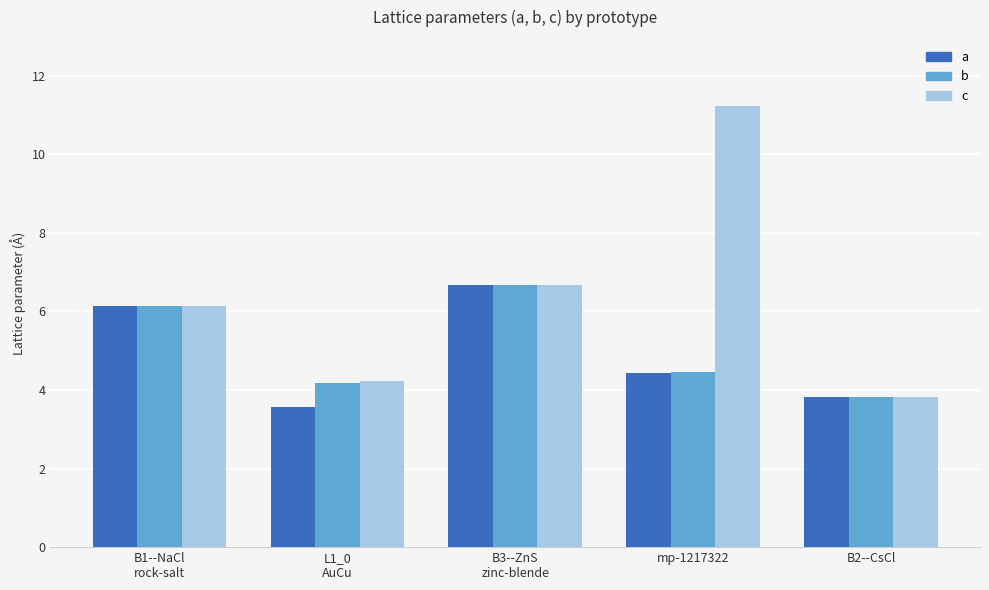

How many distinct data groups are displayed?

3